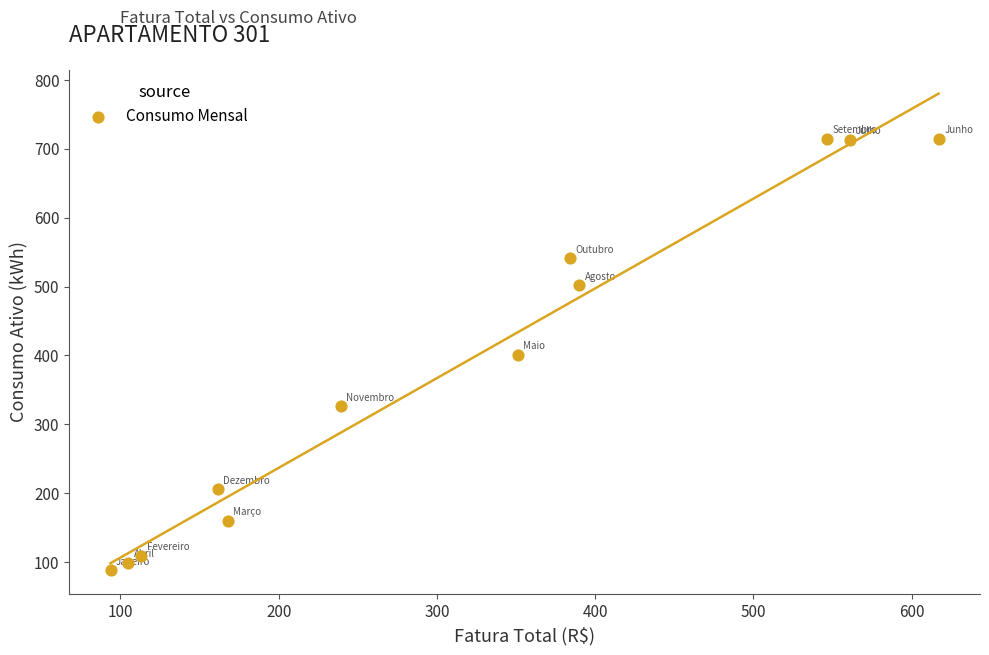

What is the average Y value?

381